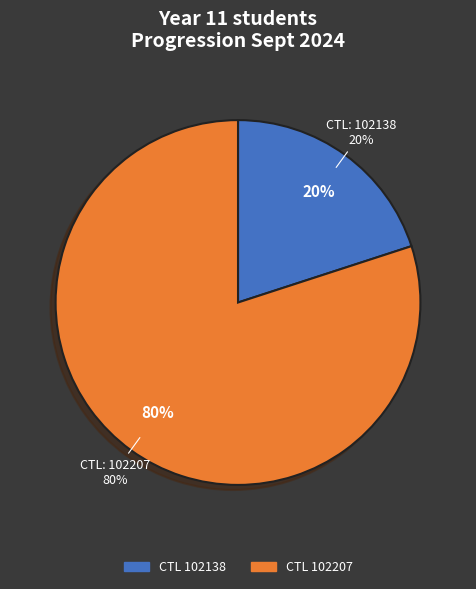

To the nearest percent, what percentage of the pie is 102138?

20%